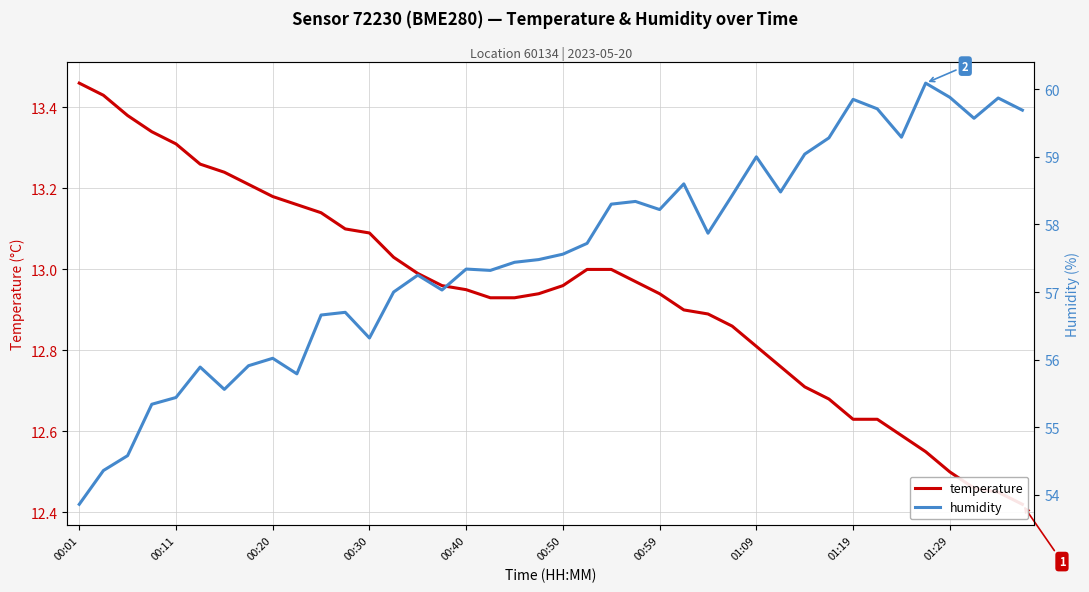

True or false: temperature has more than 1 points higher than both neighbors.

False